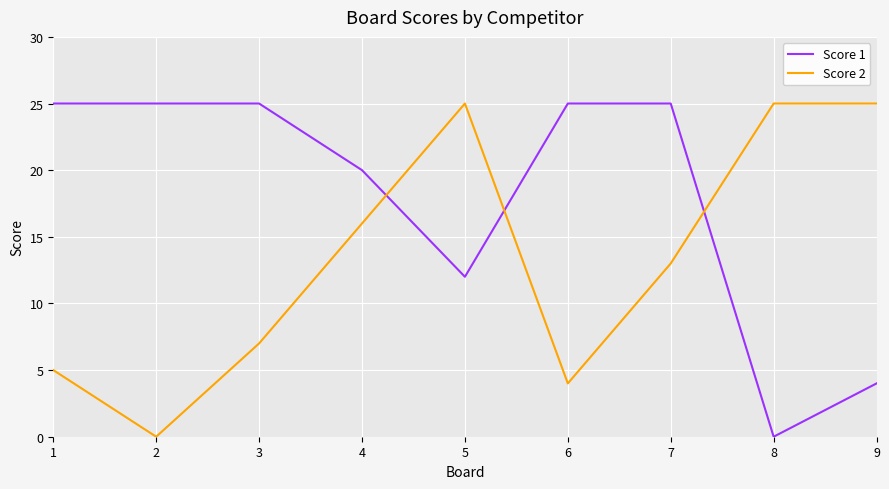

Which series has the largest total across all categories?

Score 1